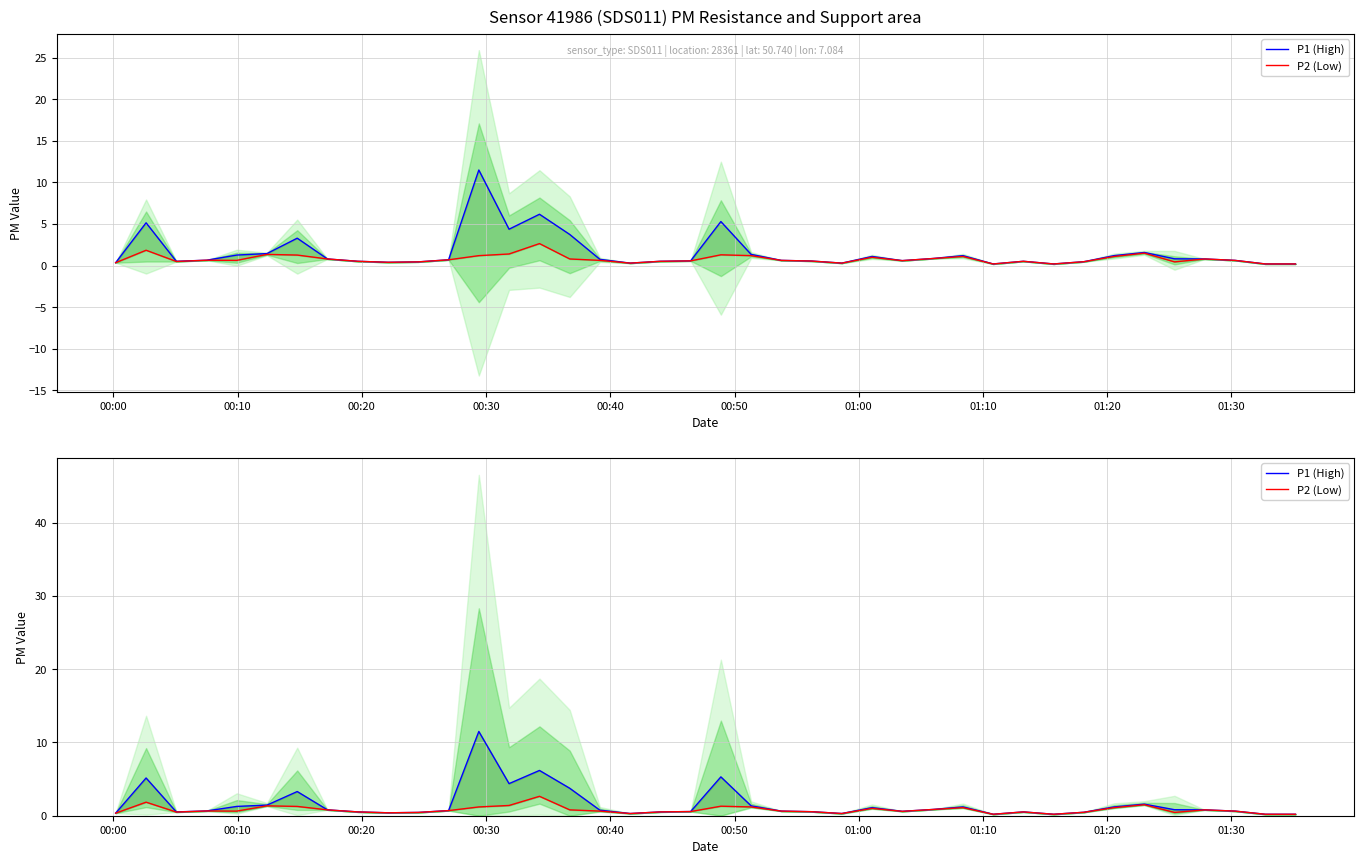

What is the smallest value displayed?

0.2